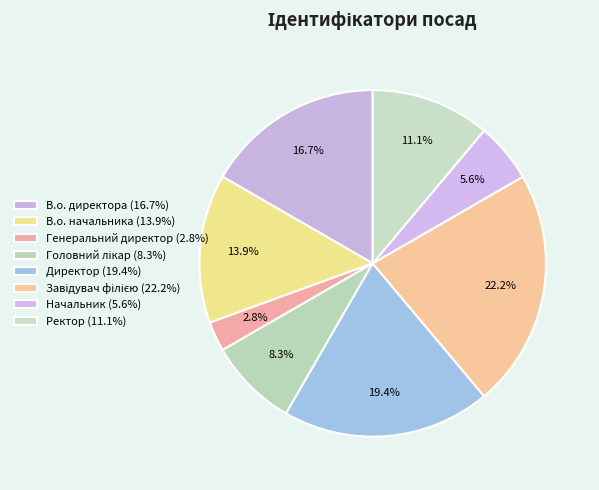

How many segments does this pie chart have?

8